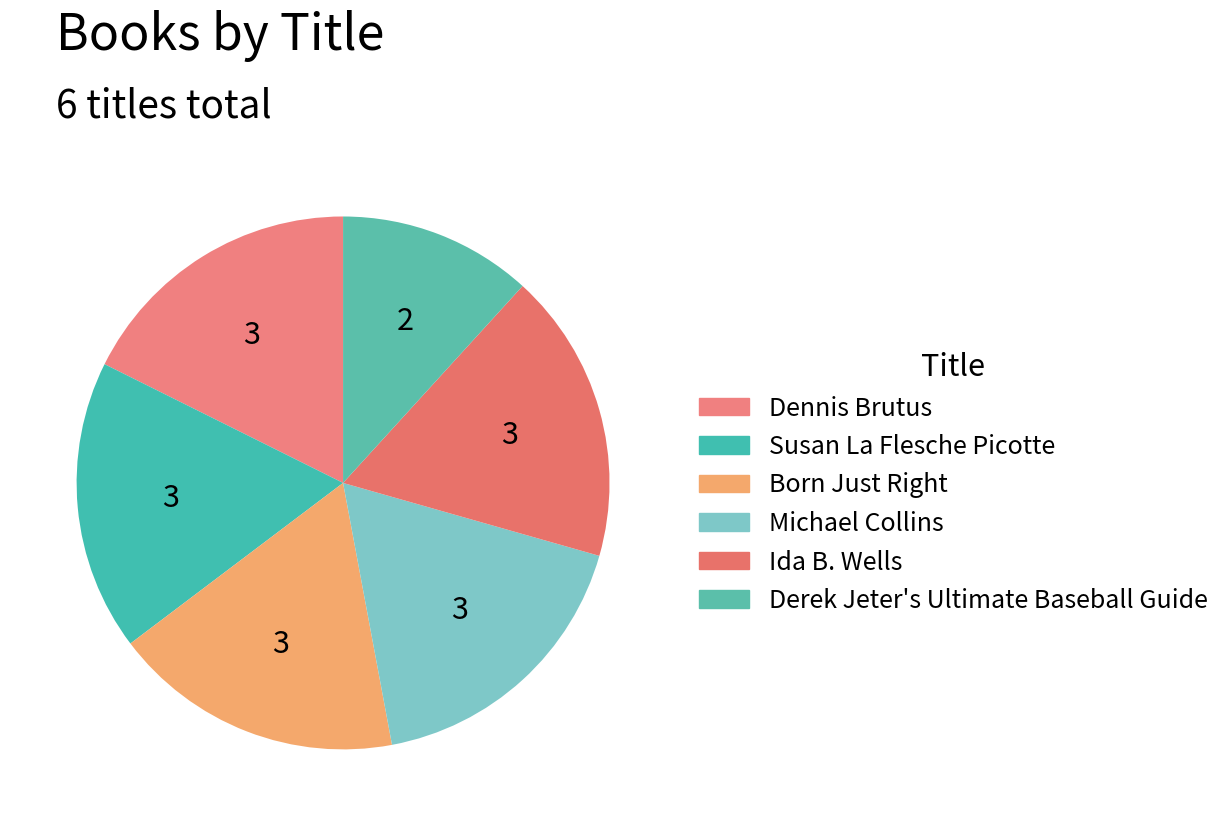

Combined, do Michael Collins and Ida B. Wells account for over 50%?

No